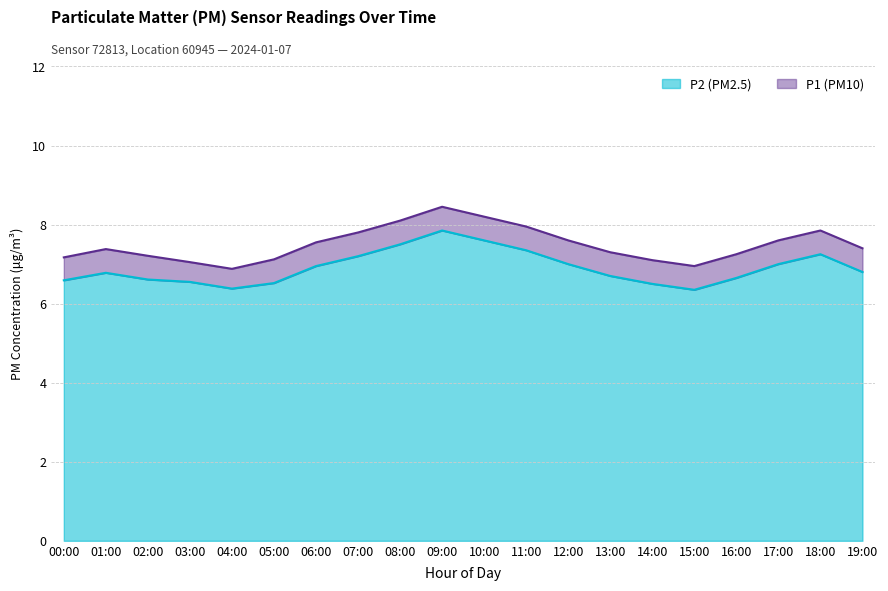

The P2 series shows 6.7 at 13:00. True or false?

True